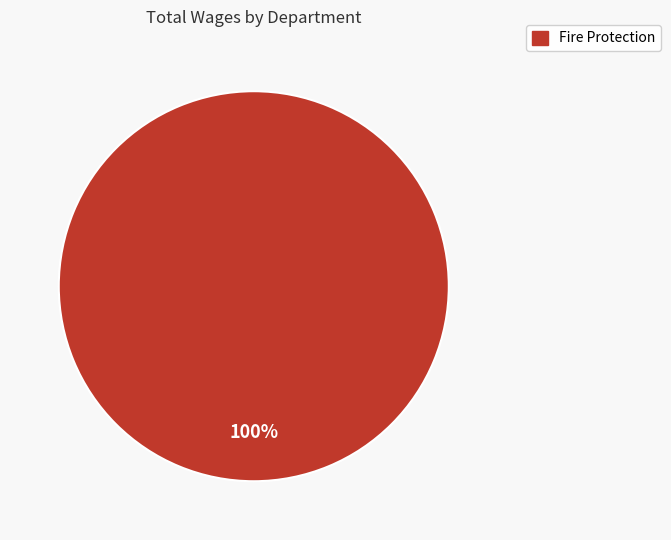

Is there any slice that represents more than half of the pie?

Yes